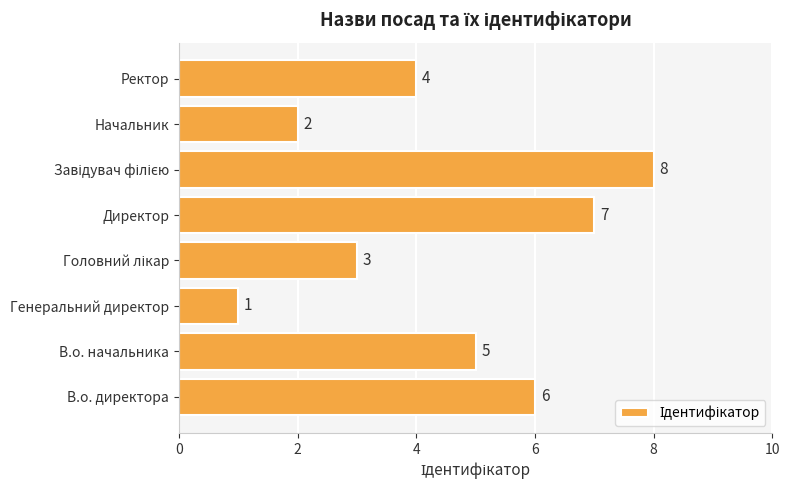

Read the value at Директор.

7